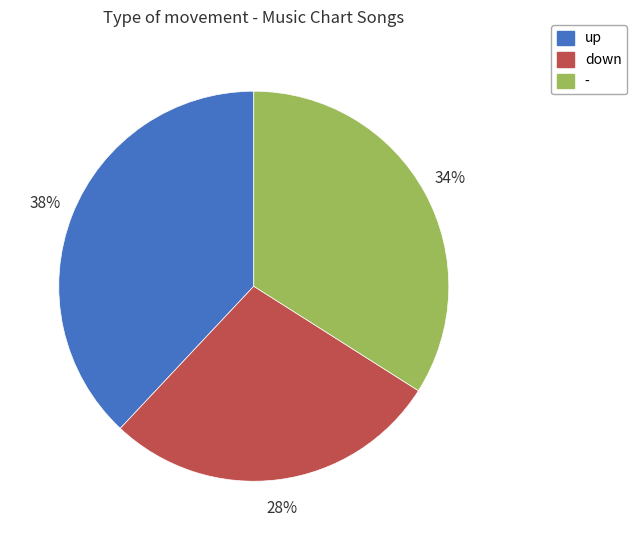

Is it true that down is 36% of the pie?

False